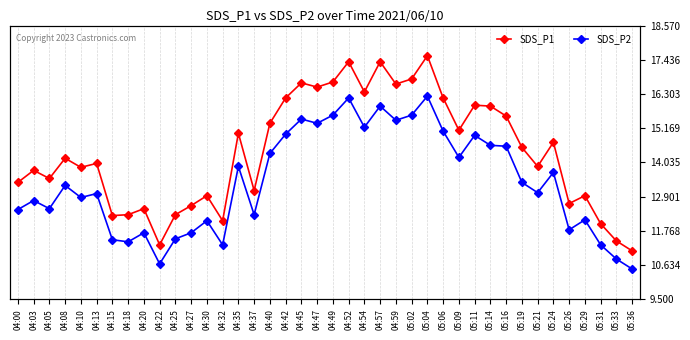

Where is SDS_P1 nearest to the value 14?

04:13